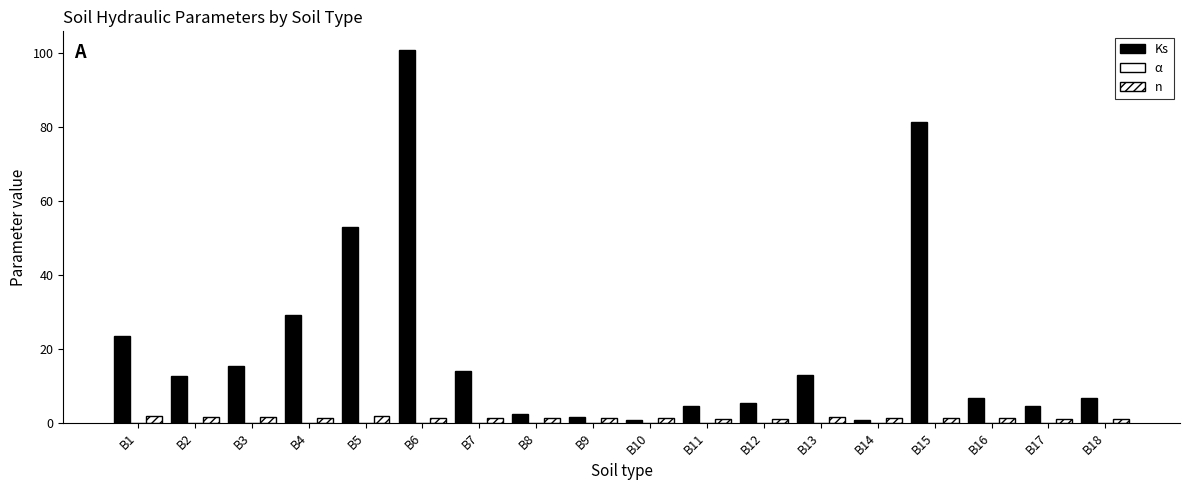

Is the value of n at B15 greater than the value of α at B9?

Yes